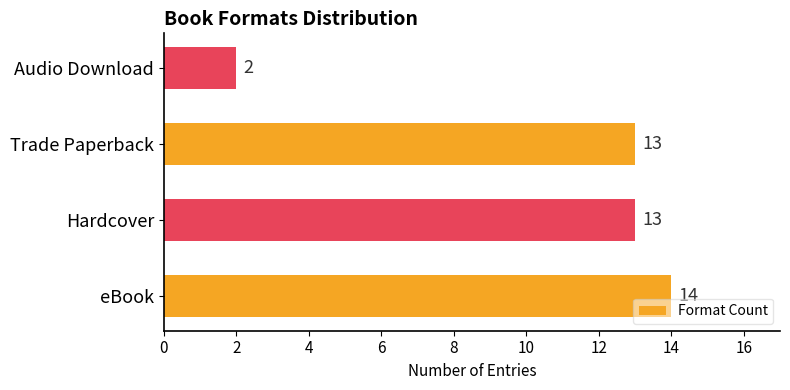

What is the ratio of the value at Hardcover to the value at Trade Paperback?

1.0